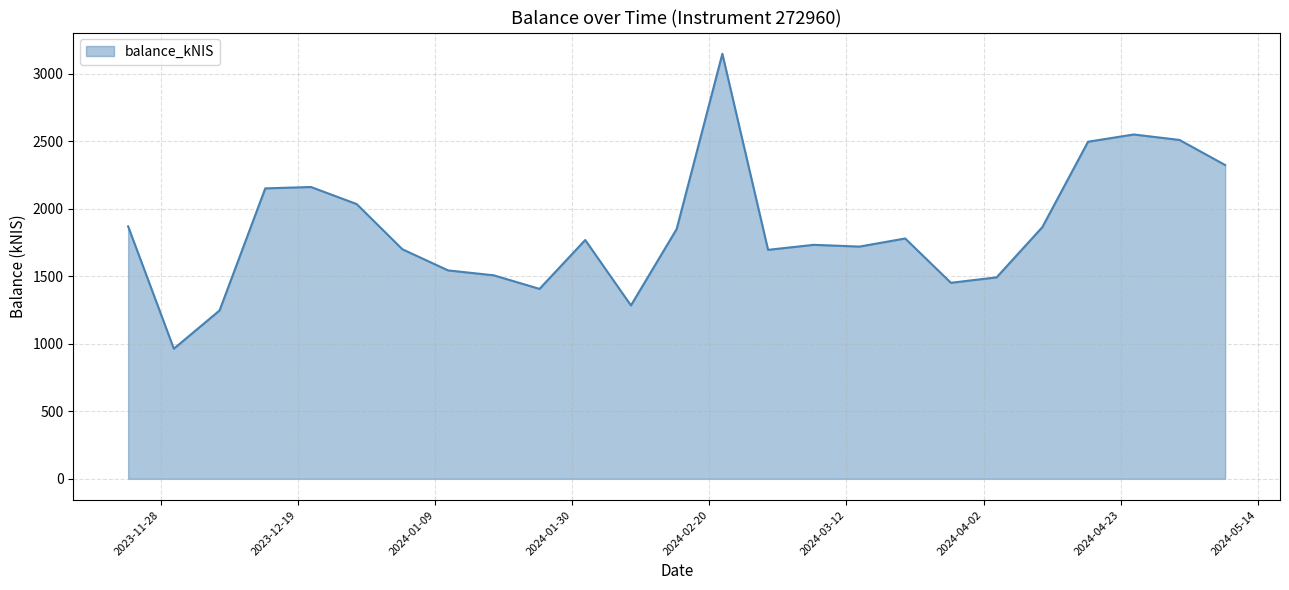

What is the maximum value shown in the chart?

3149.7